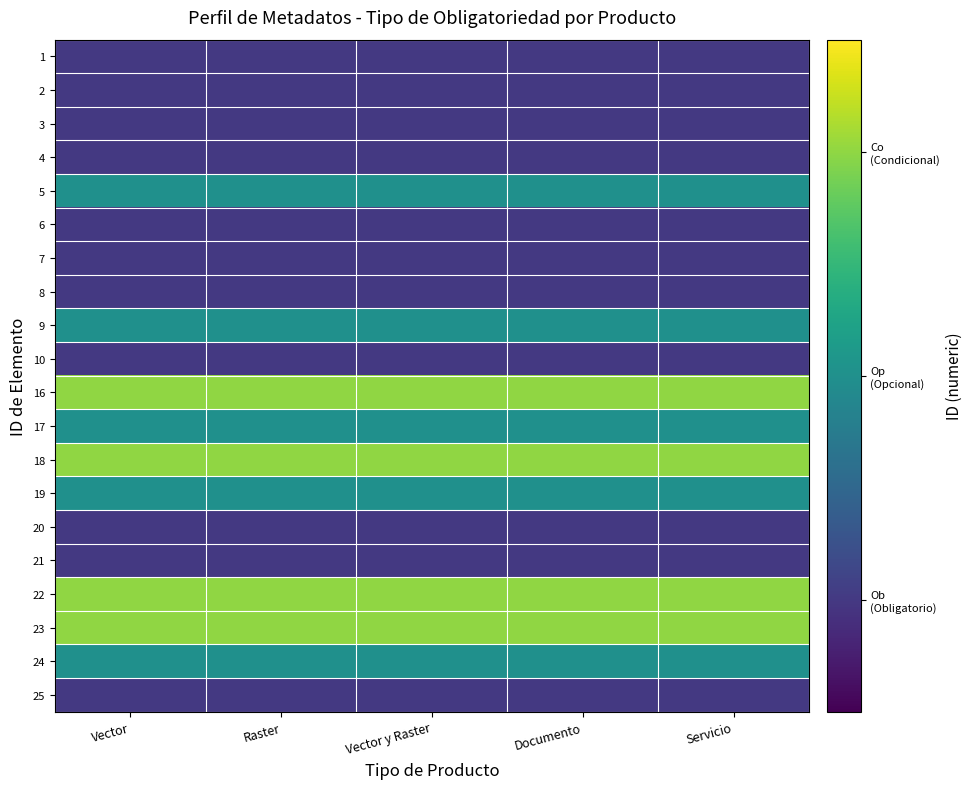

Reading left to right, extract all data points from this chart.

1: Vector=1	Raster=1	Vector y Raster=1	Documento=1	Servicio=1
2: Vector=1	Raster=1	Vector y Raster=1	Documento=1	Servicio=1
3: Vector=1	Raster=1	Vector y Raster=1	Documento=1	Servicio=1
4: Vector=1	Raster=1	Vector y Raster=1	Documento=1	Servicio=1
5: Vector=2	Raster=2	Vector y Raster=2	Documento=2	Servicio=2
6: Vector=1	Raster=1	Vector y Raster=1	Documento=1	Servicio=1
7: Vector=1	Raster=1	Vector y Raster=1	Documento=1	Servicio=1
8: Vector=1	Raster=1	Vector y Raster=1	Documento=1	Servicio=1
9: Vector=2	Raster=2	Vector y Raster=2	Documento=2	Servicio=2
10: Vector=1	Raster=1	Vector y Raster=1	Documento=1	Servicio=1
16: Vector=3	Raster=3	Vector y Raster=3	Documento=3	Servicio=3
17: Vector=2	Raster=2	Vector y Raster=2	Documento=2	Servicio=2
18: Vector=3	Raster=3	Vector y Raster=3	Documento=3	Servicio=3
19: Vector=2	Raster=2	Vector y Raster=2	Documento=2	Servicio=2
20: Vector=1	Raster=1	Vector y Raster=1	Documento=1	Servicio=1
21: Vector=1	Raster=1	Vector y Raster=1	Documento=1	Servicio=1
22: Vector=3	Raster=3	Vector y Raster=3	Documento=3	Servicio=3
23: Vector=3	Raster=3	Vector y Raster=3	Documento=3	Servicio=3
24: Vector=2	Raster=2	Vector y Raster=2	Documento=2	Servicio=2
25: Vector=1	Raster=1	Vector y Raster=1	Documento=1	Servicio=1